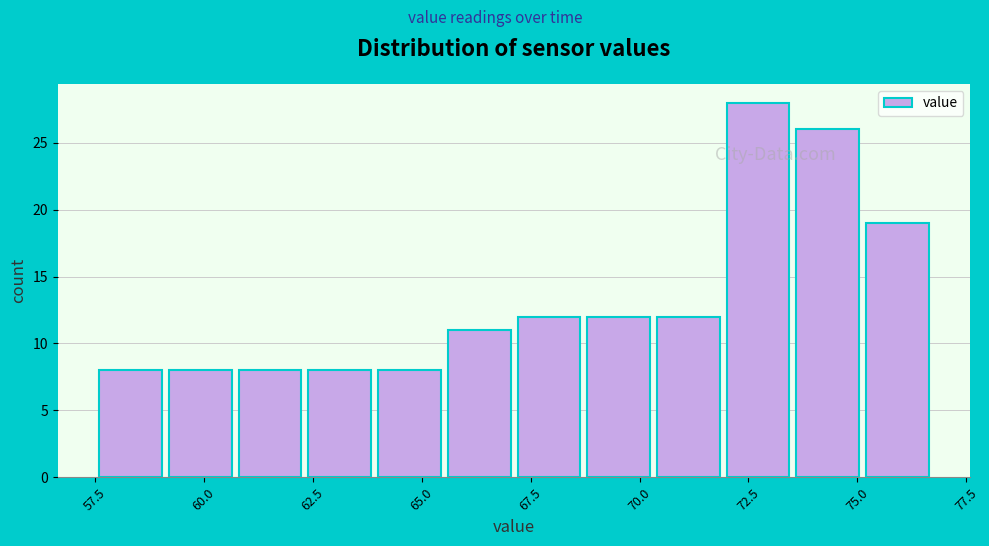

Read against the x-axis, roughly where is the centre of the tallest bar?

72.5